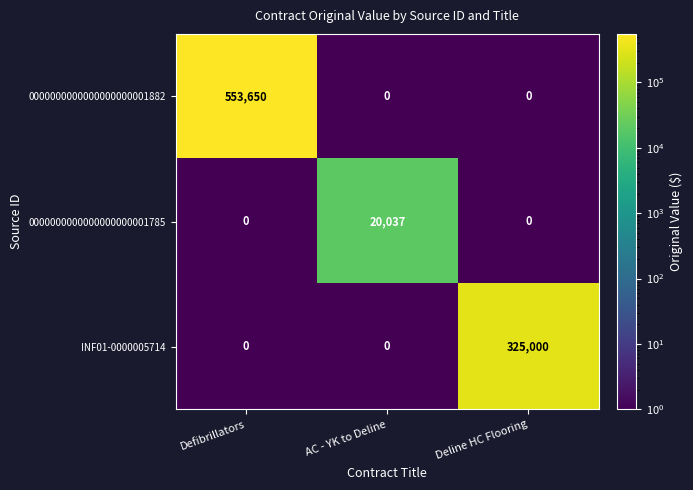

What is the total value across all series at Defibrillators?

553650